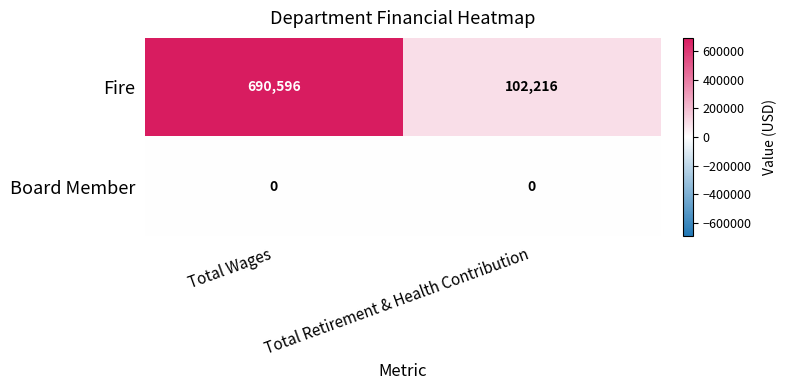

True or false: Fire has a value of 690596 at Total Wages.

True